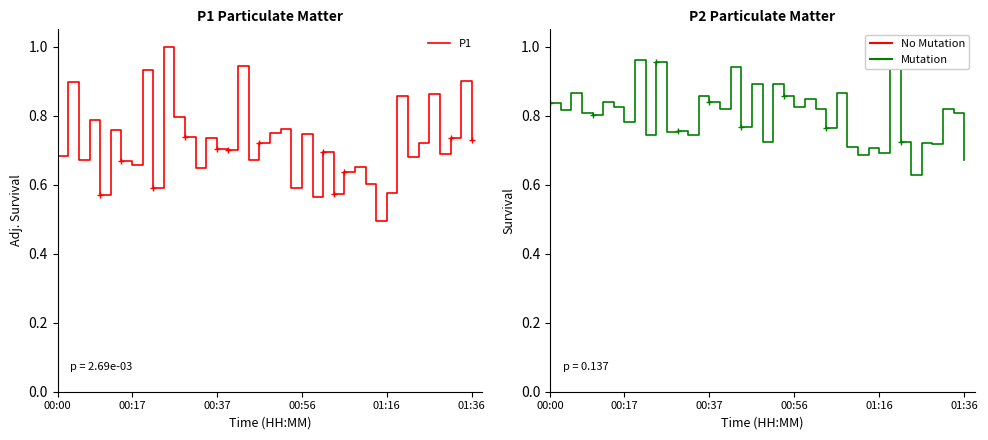

Which has a higher value, 27 or 35?

35